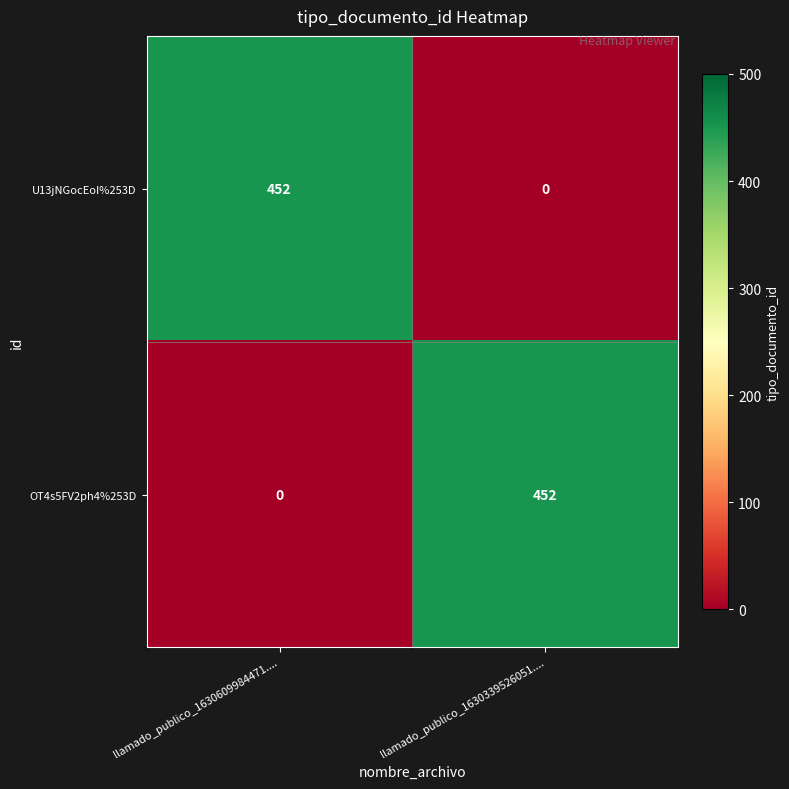

Rank the categories by OT4s5FV2ph4%253D value from highest to lowest.

llamado_publico_1630339526051...., llamado_publico_1630609984471....